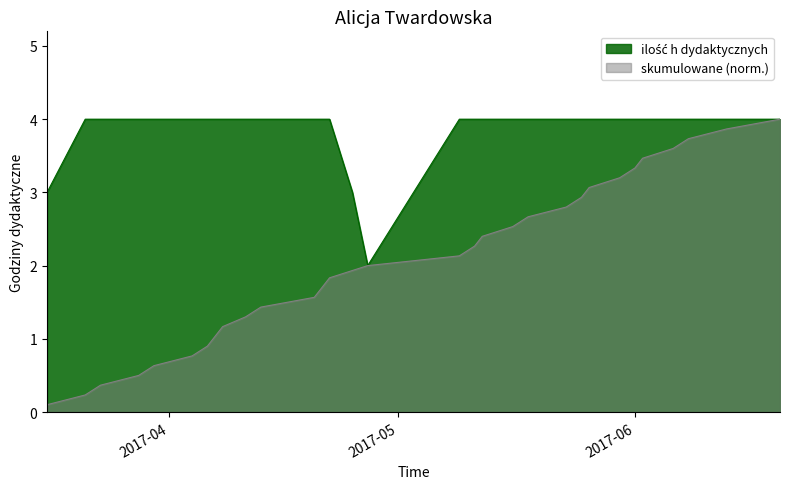

What is the maximum value shown in the chart?

4.0